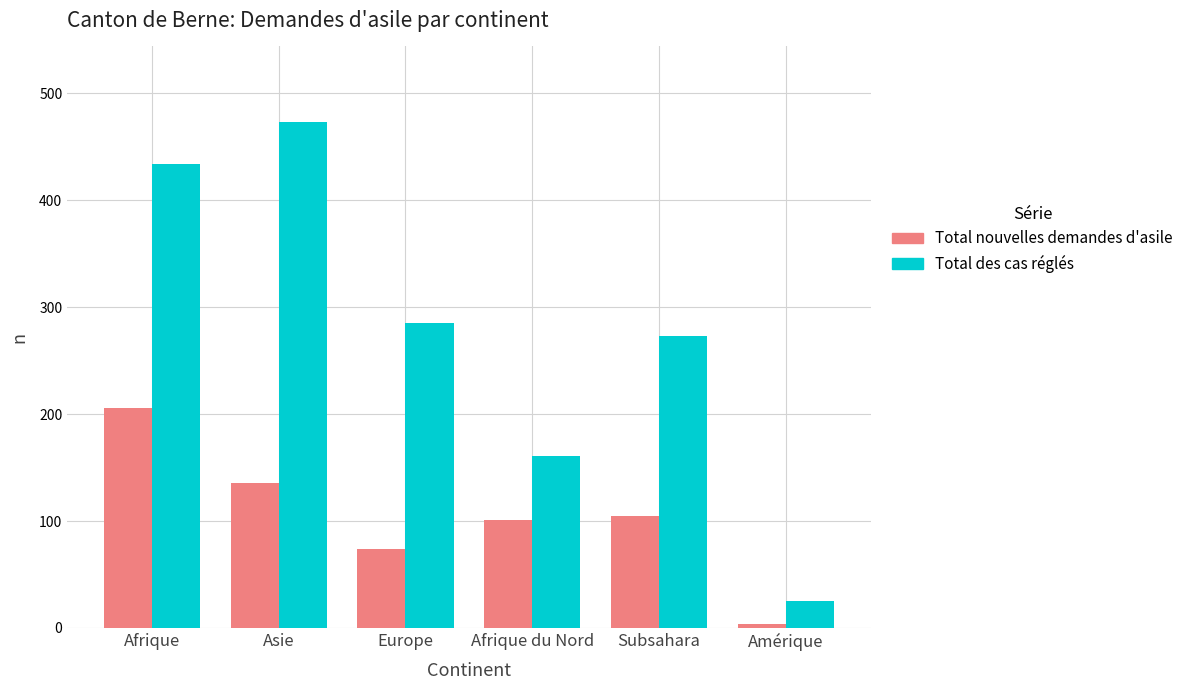

What value does the Total nouvelles demandes d'asile series have at Europe?

74